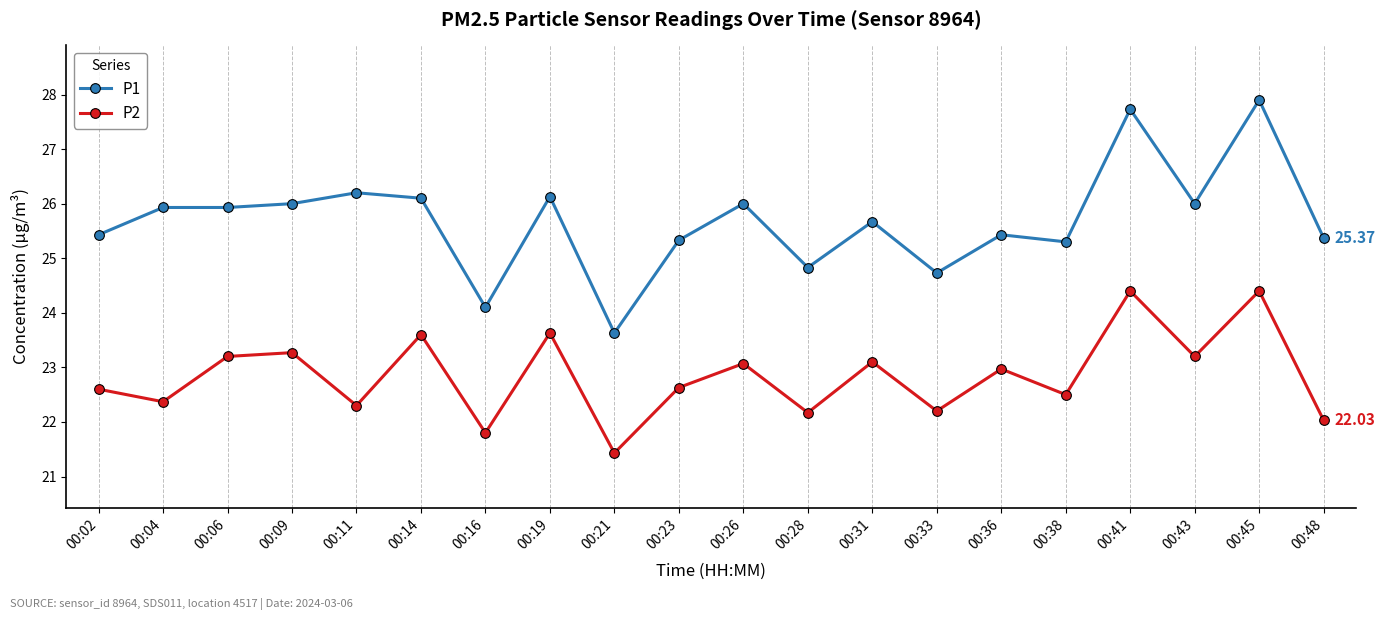

List the series in order of their overall mean, highest first.

P1, P2